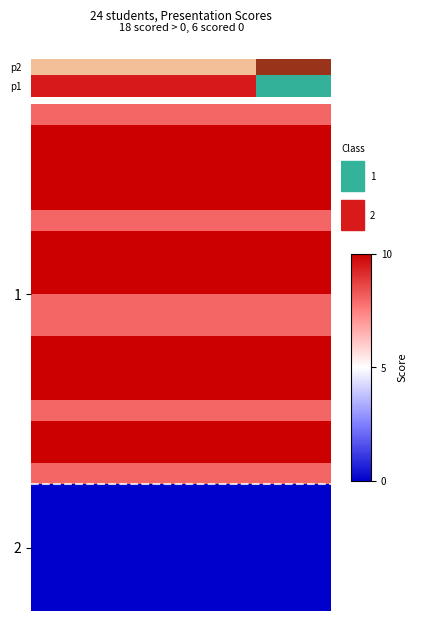

What is the sum of the values at 0.5 and 6?

1.4